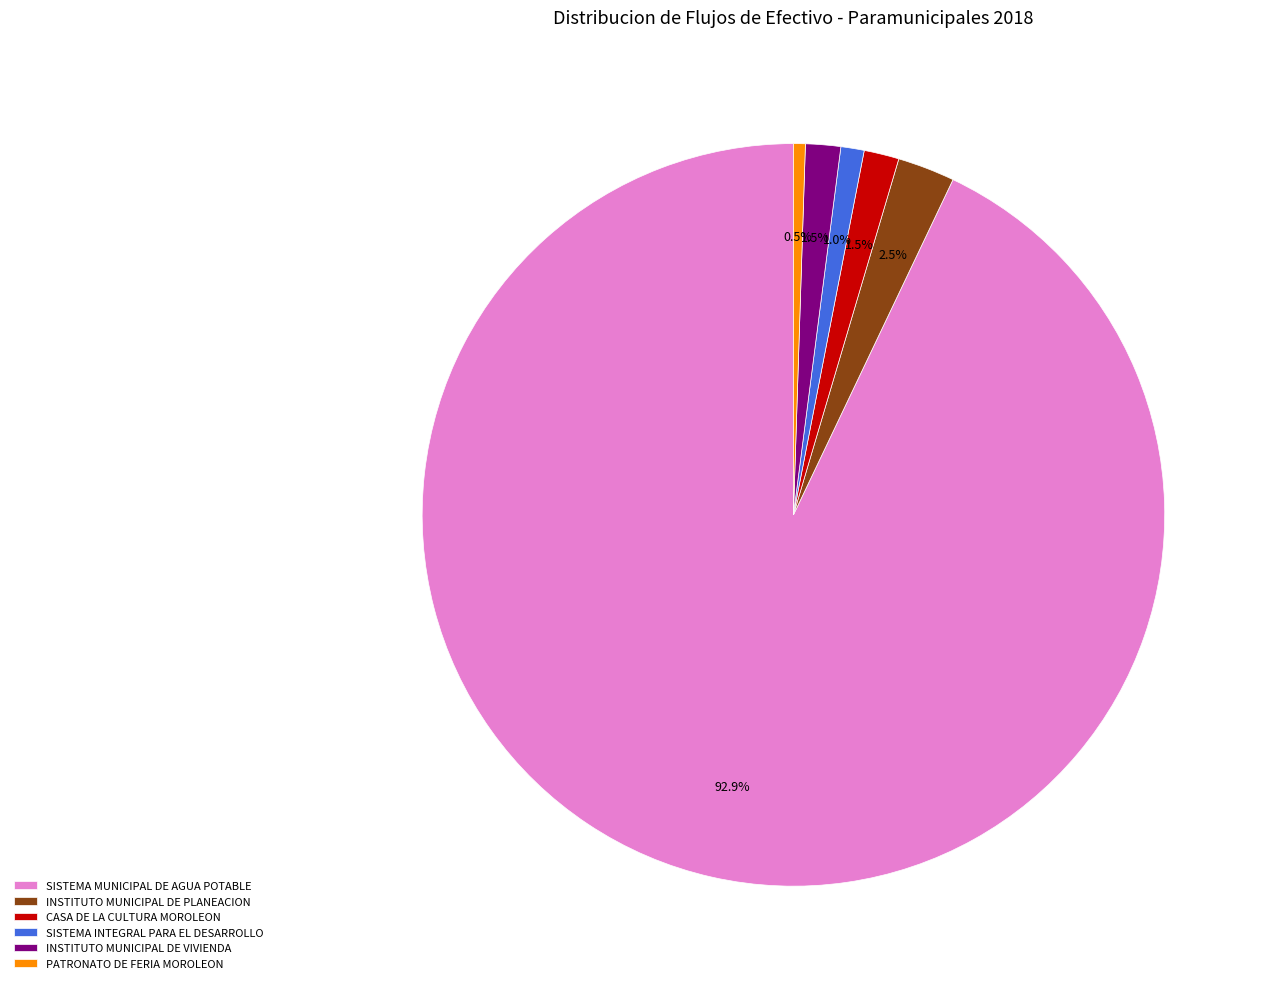

Count the number of slices in the pie.

6